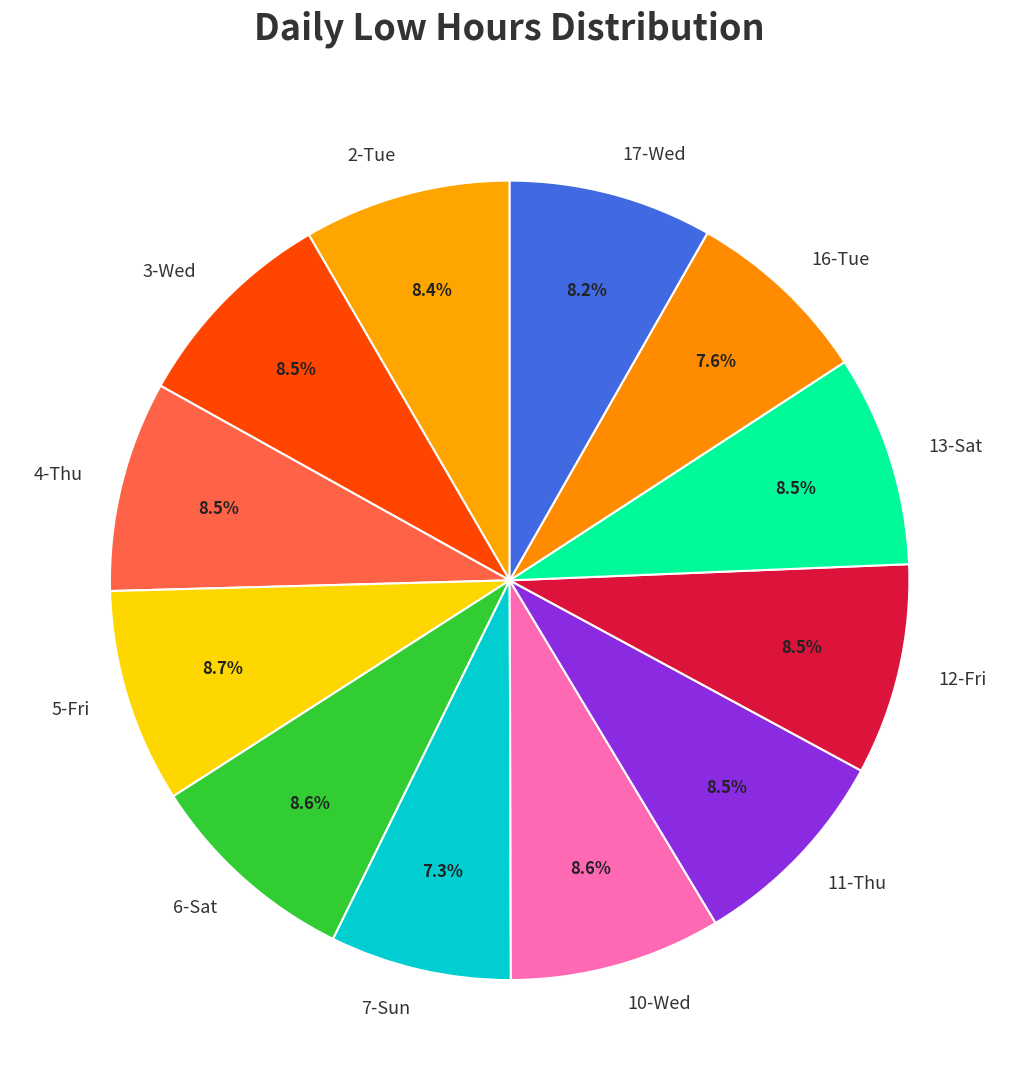

Does any single category account for the majority?

No